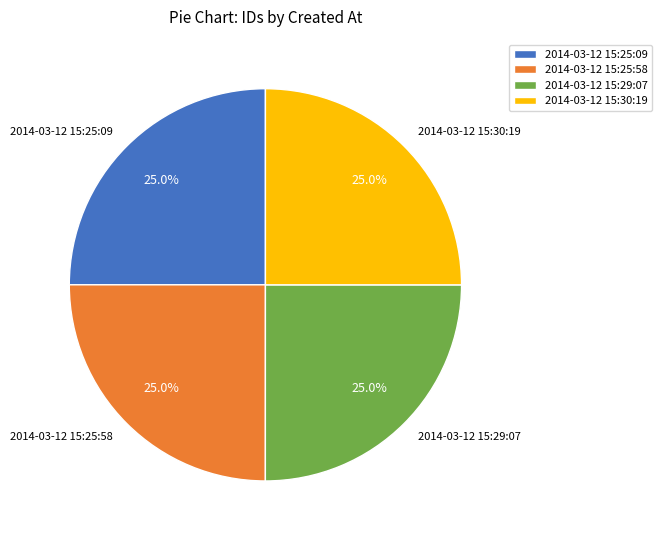

What portion of the pie excludes 2014-03-12 15:25:58?

75.0%